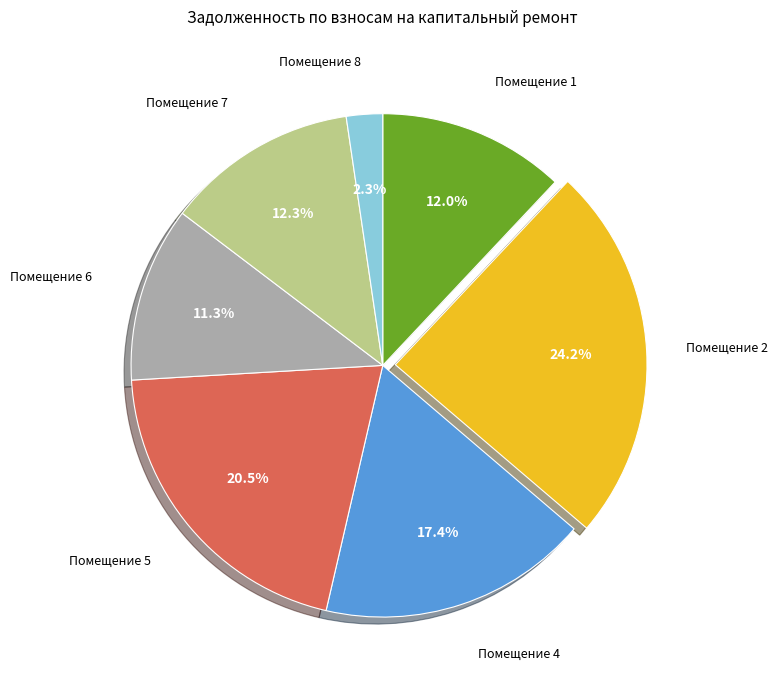

How many slices are in this pie chart?

7